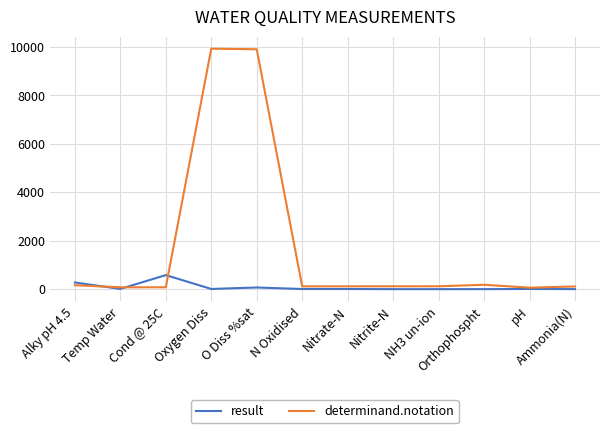

How many values in the result series are below 7?

6